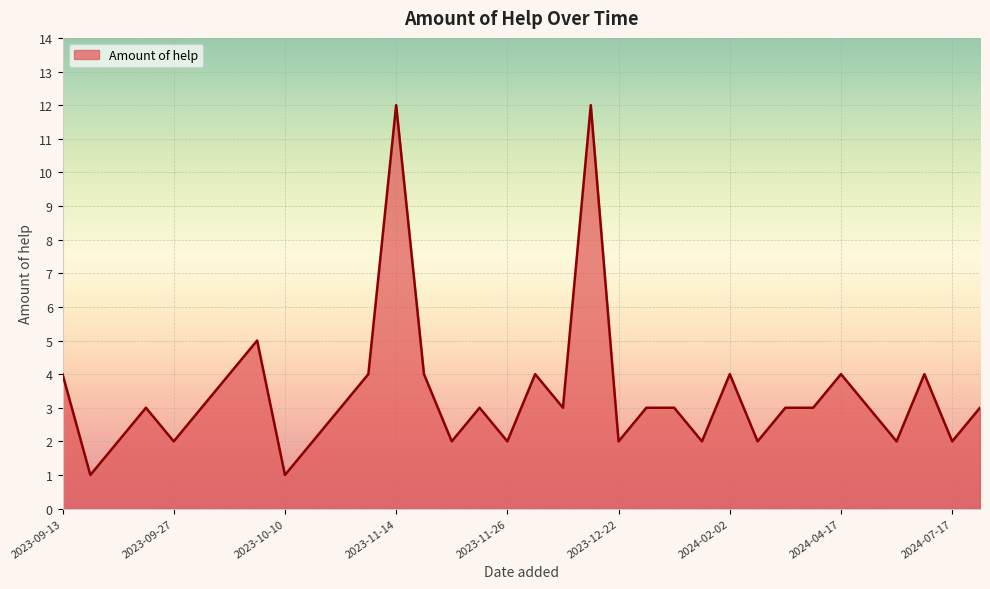

What is the greatest value displayed?

12